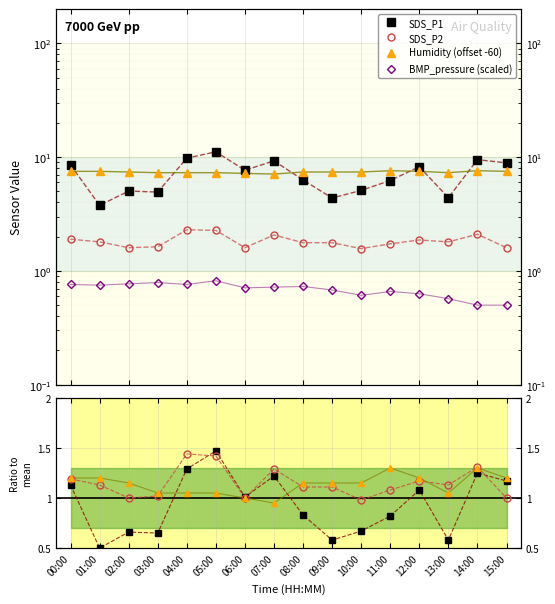

At which category is the sum across all series the highest?

05:00